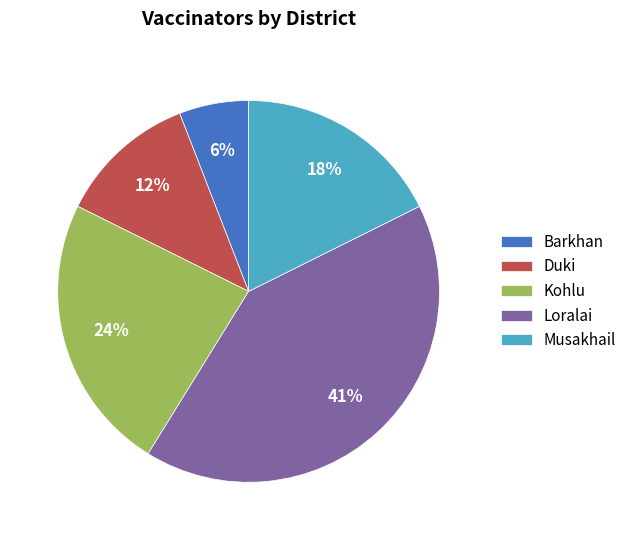

To the nearest percent, what is the difference between the Barkhan and Loralai slice percentages?

35%